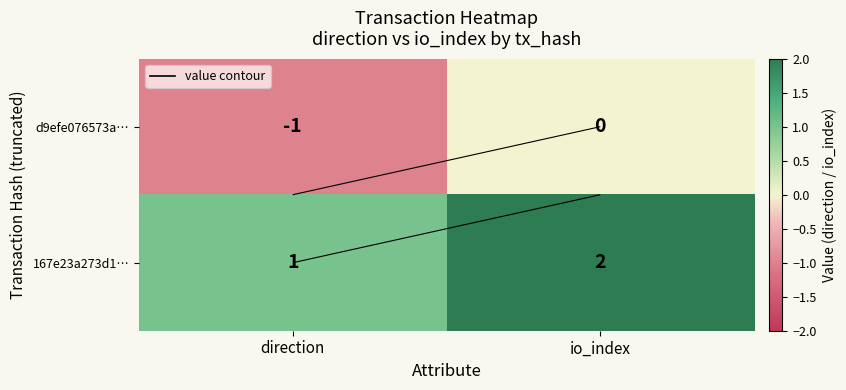

What is the sum of all 167e23a273d1… values?

3